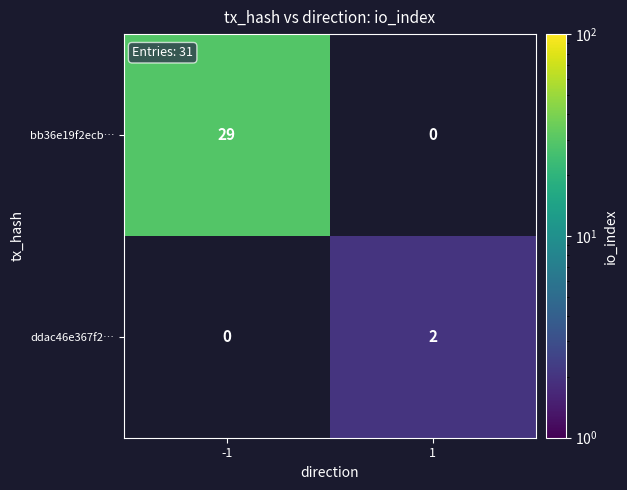

The value of bb36e19f2ecb… at -1 is 29. True or false?

True